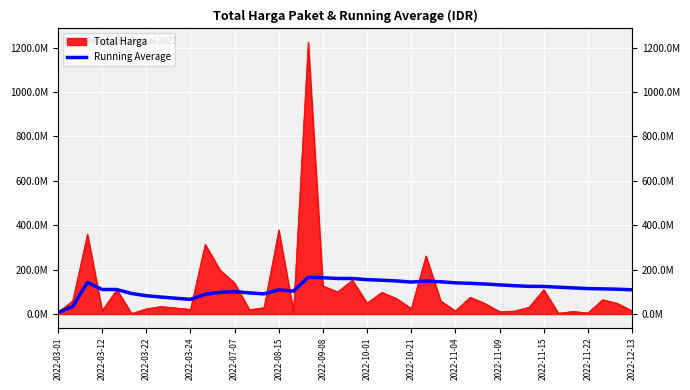

Does the chart display data point markers on the line(s)?

No